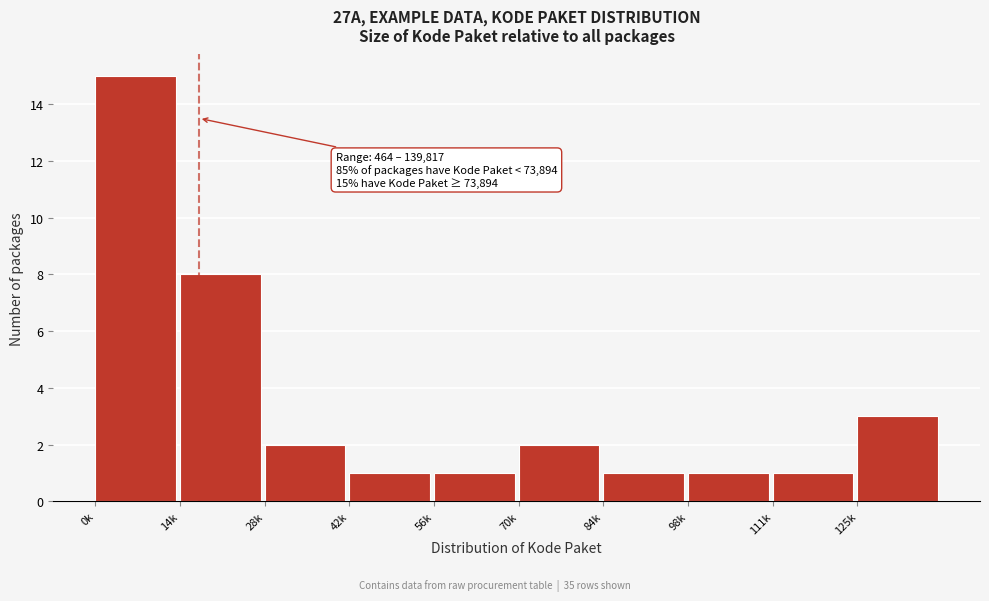

Reading left to right, extract all data points from this chart.

0k=15	14k=8	28k=2	42k=1	56k=1	70k=2	84k=1	98k=1	111k=1	125k=3